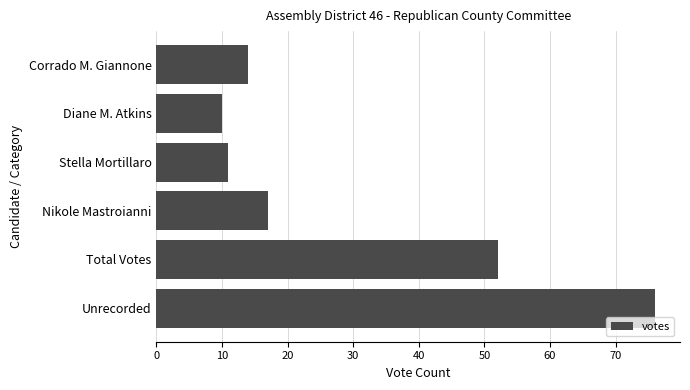

What is the approximate value at Corrado M. Giannone?

14